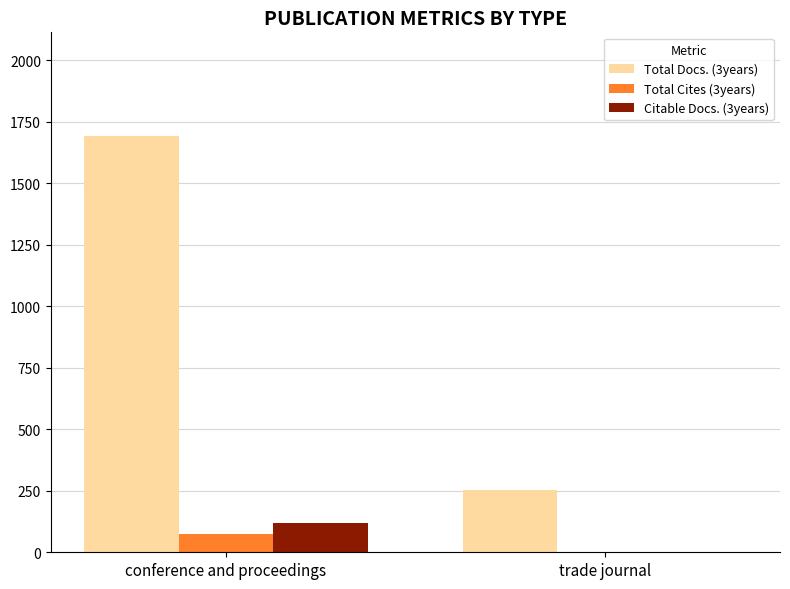

Which series has the largest total across all categories?

Total Docs. (3years)